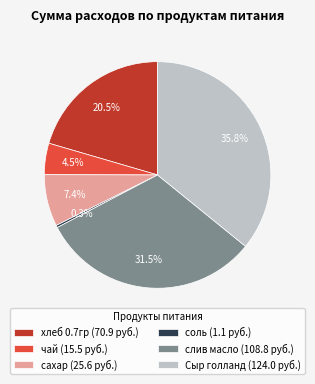

What percentage is NOT represented by Сыр голланд?

64.2%